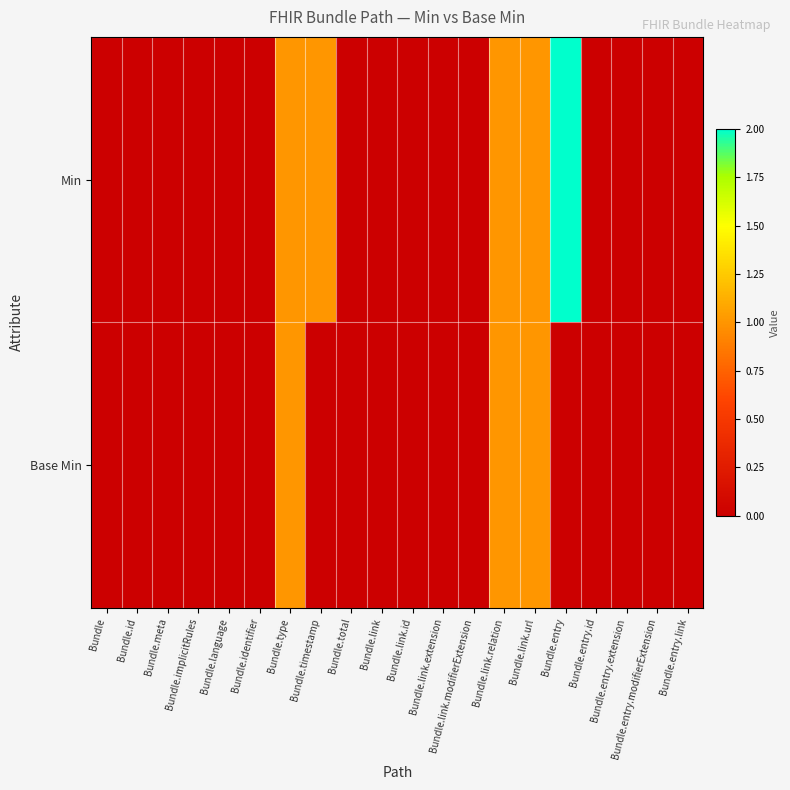

Between Bundle.timestamp and Bundle.link.url, which series saw the biggest shift?

Base Min